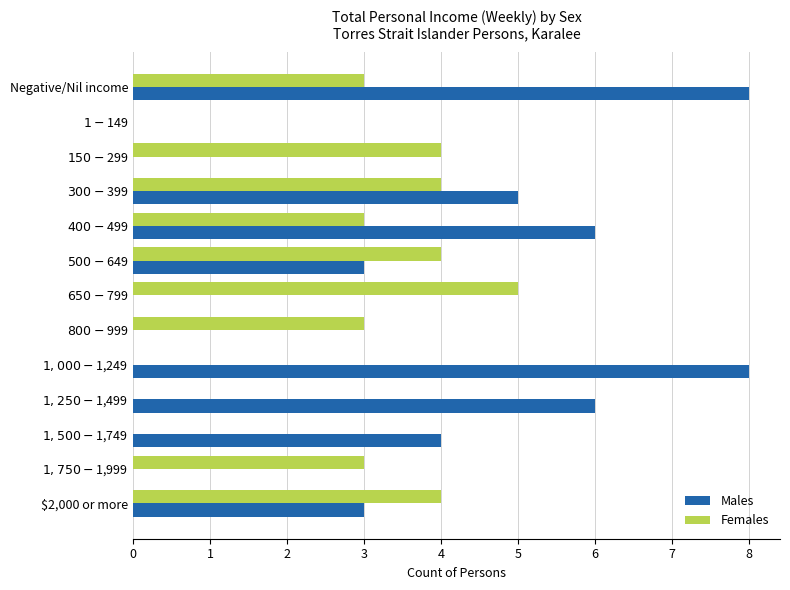

The Males series shows 1 at $2,000 or more. True or false?

False